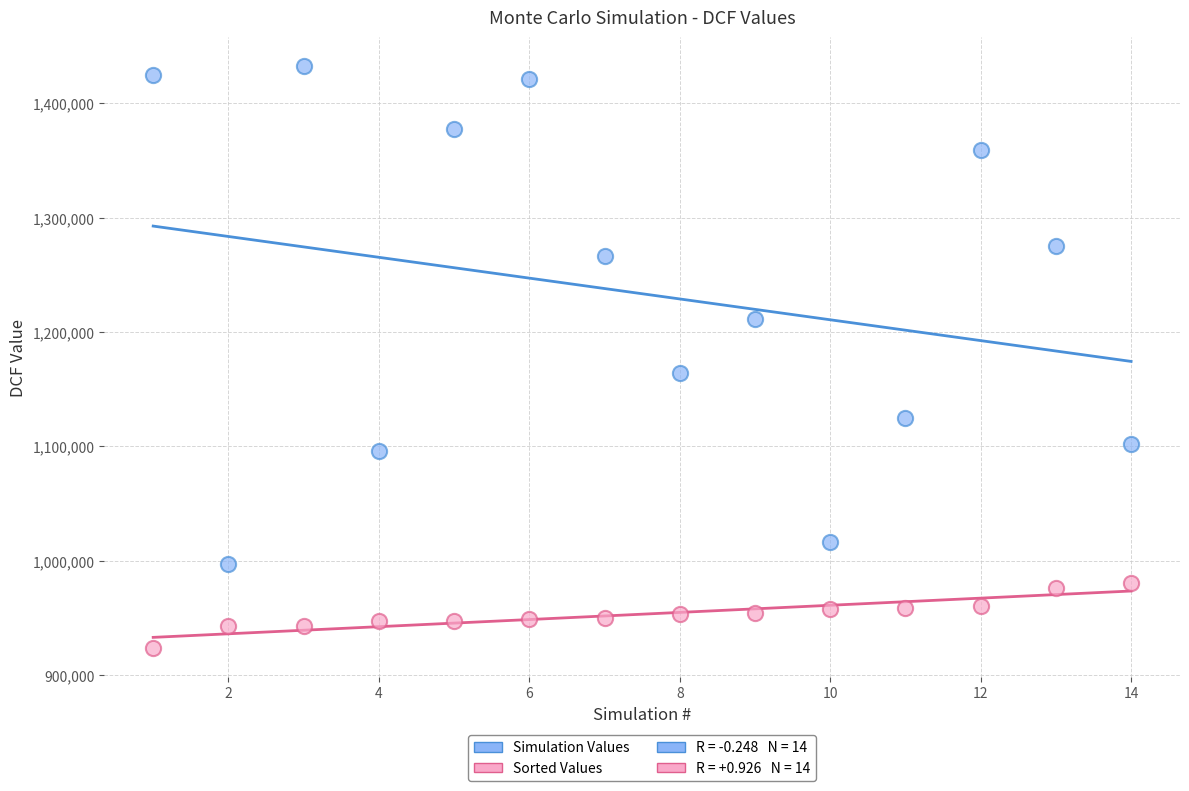

Which series contains the lowest Y value?

Sorted Values